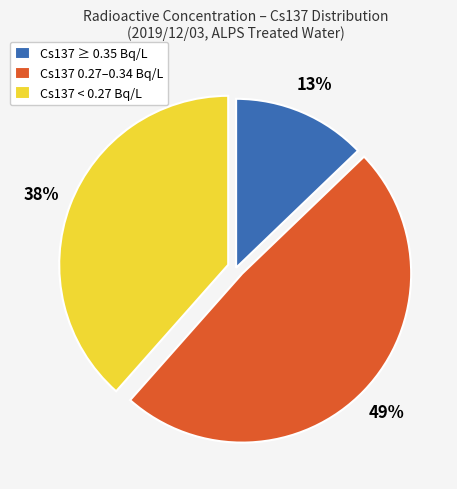

To the nearest percent, what is the combined percentage of Cs137 < 0.27 Bq/L and Cs137 0.27–0.34 Bq/L?

87%